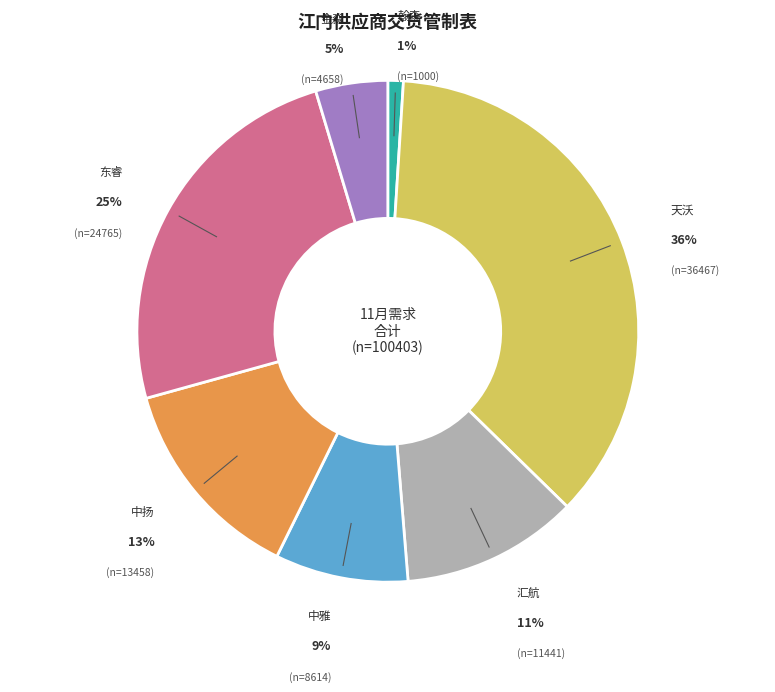

To the nearest percent, what is the difference between the largest and smallest slice percentages?

35%